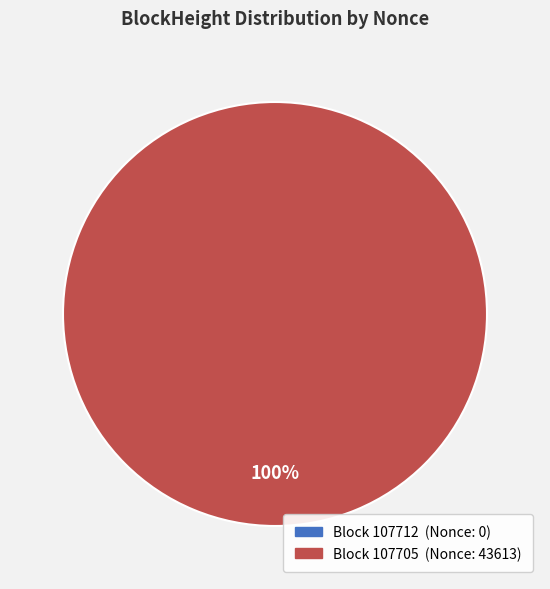

What is the change in value from 107712 to 107705?

+43613